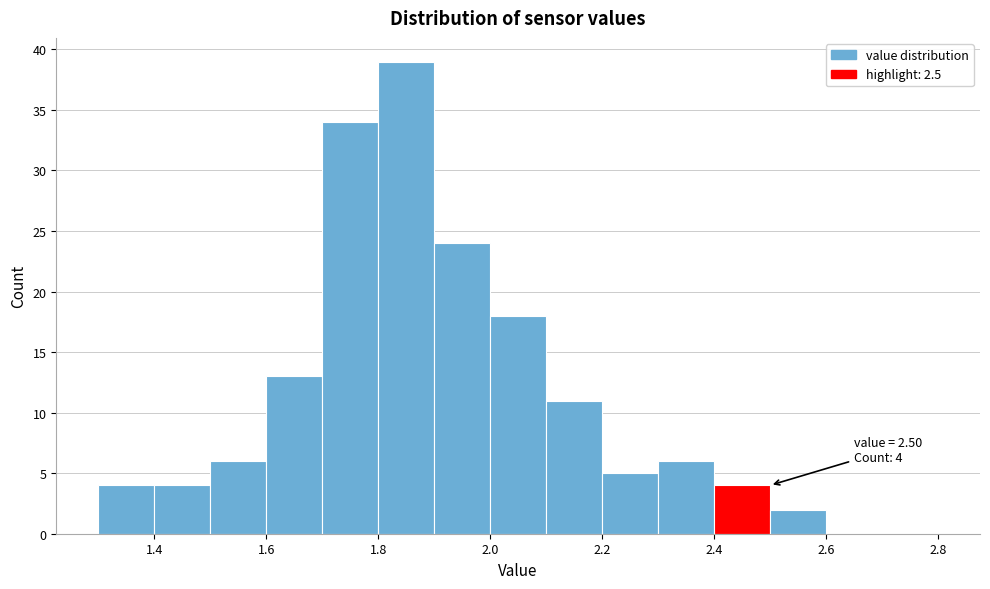

Which range on the x-axis has the tallest bar?

1.8 to 1.9